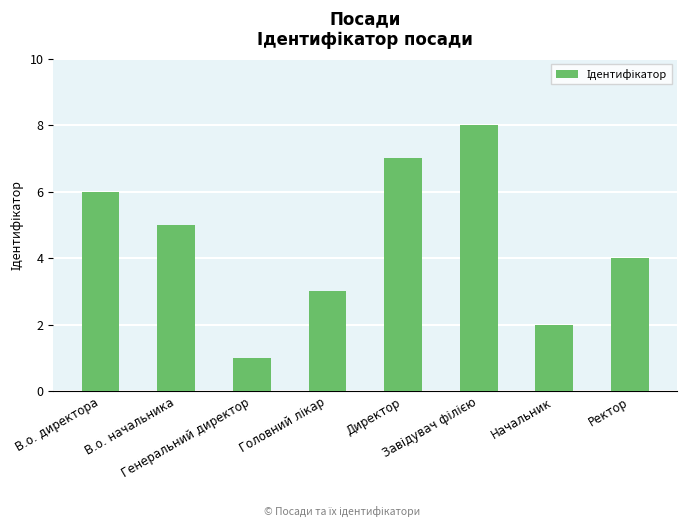

What is the sum of all values?

36